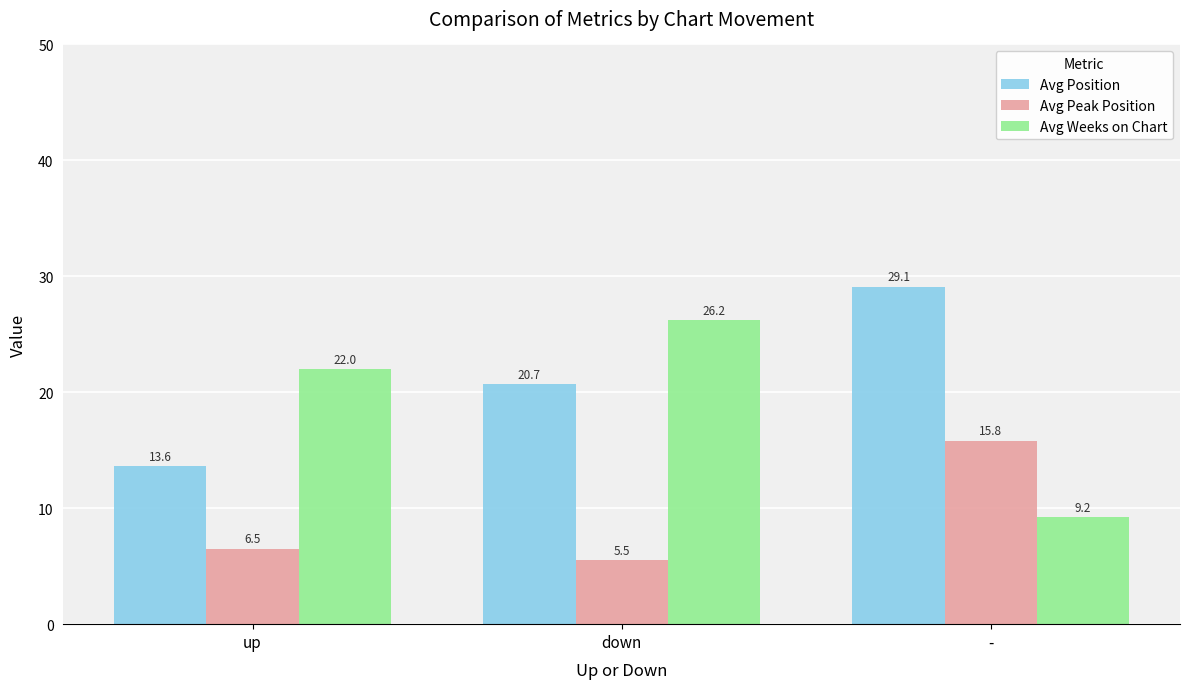

Between up and down, which series saw the biggest shift?

Avg Position